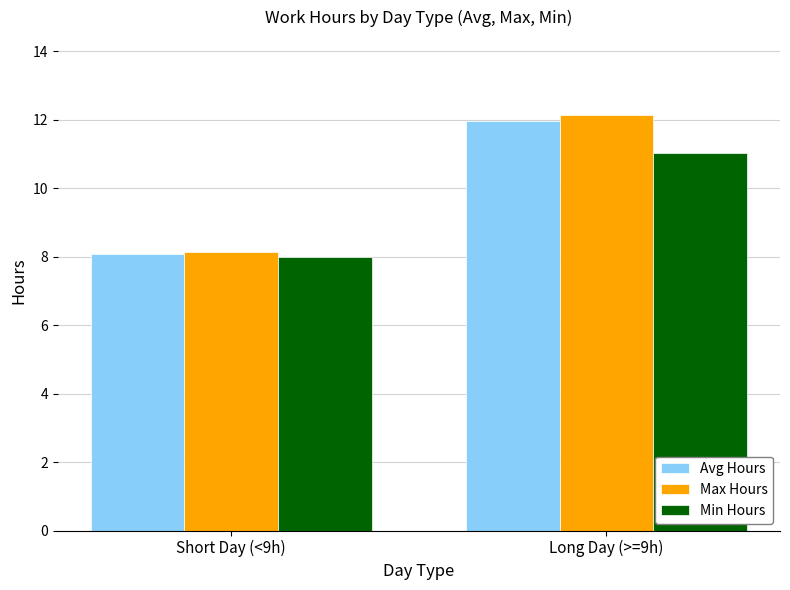

Count the number of data series in this chart.

3